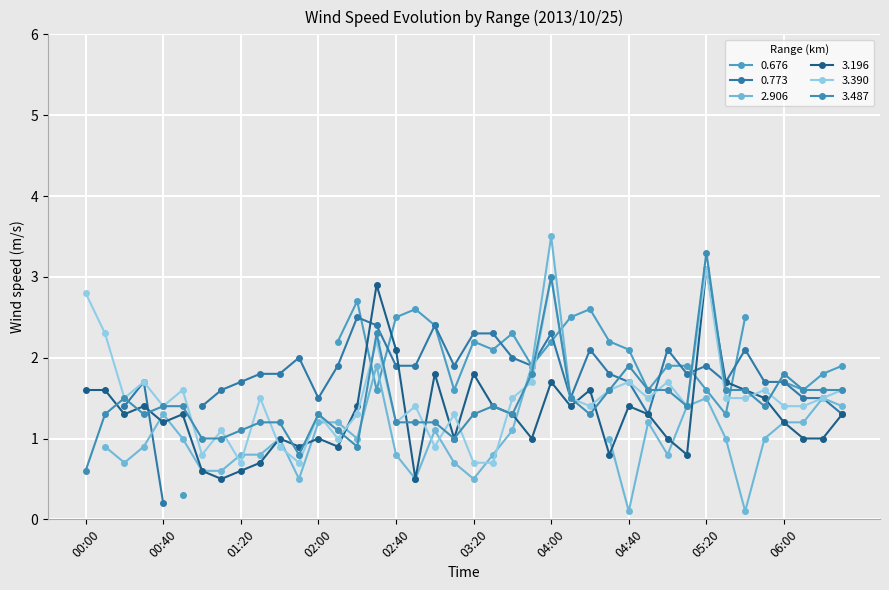

What value does the 3.487 series have at 02:10?

1.1